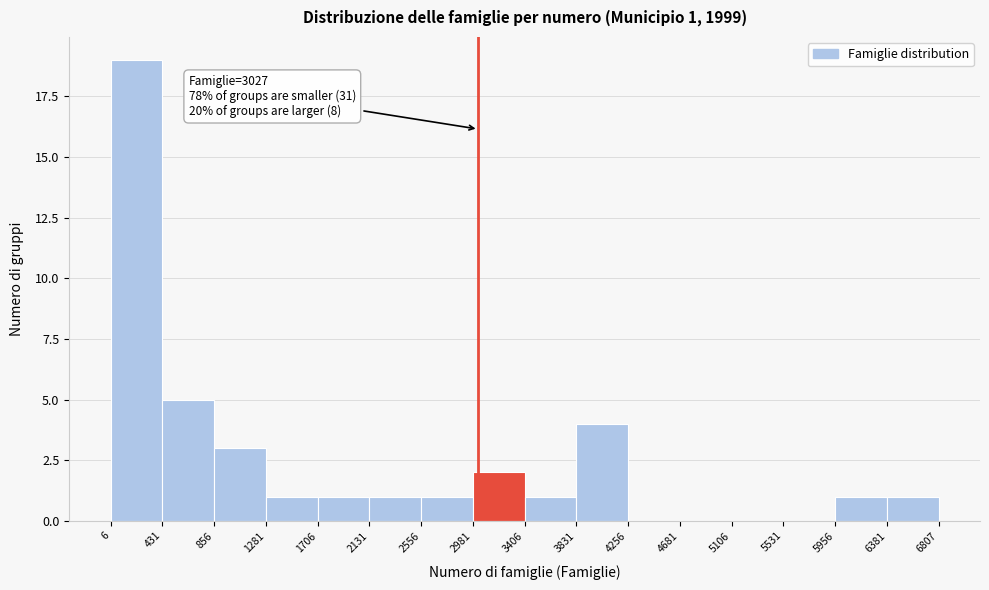

Over which range of the x-axis is the bar tallest?

6 to 431